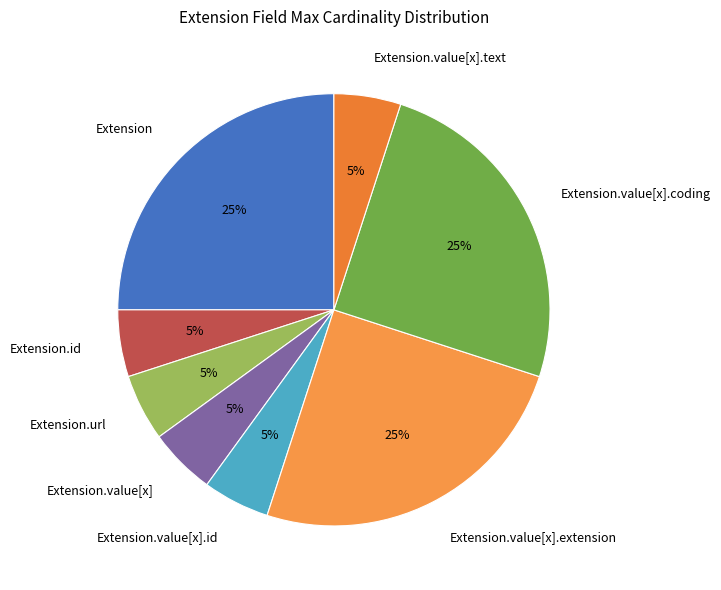

Do Extension.id and Extension.value[x].id together represent more than half of the pie?

No